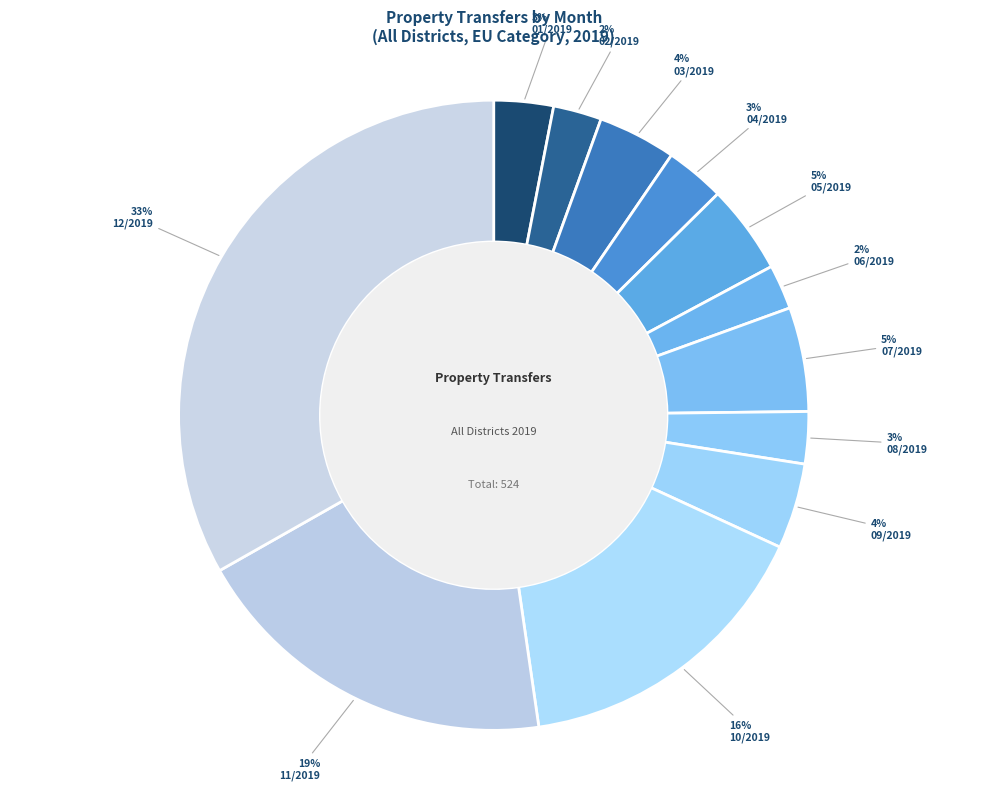

Rank the categories by value from highest to lowest.

12/2019, 11/2019, 10/2019, 07/2019, 05/2019, 09/2019, 03/2019, 01/2019, 04/2019, 08/2019, 02/2019, 06/2019